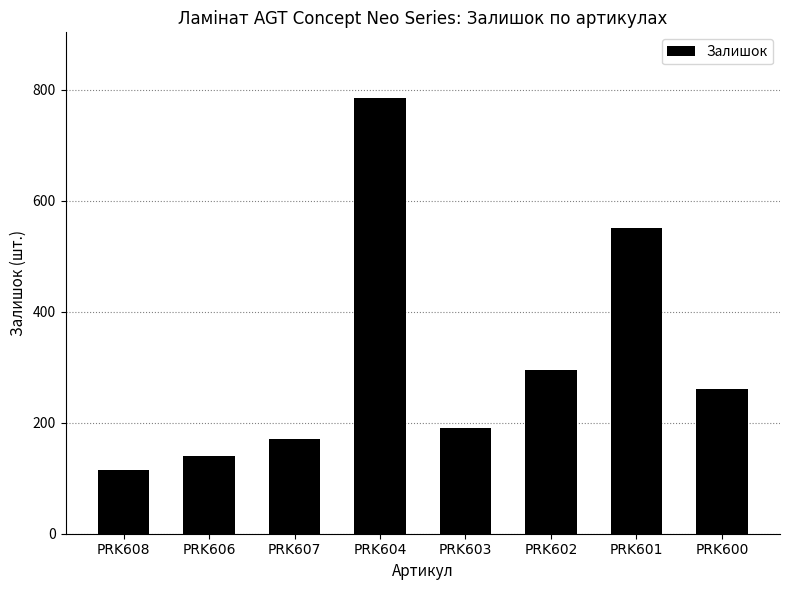

Reading right to left, transcribe all the data shown in this chart.

PRK600=261	PRK601=552	PRK602=296	PRK603=191	PRK604=786	PRK607=171	PRK606=141	PRK608=115